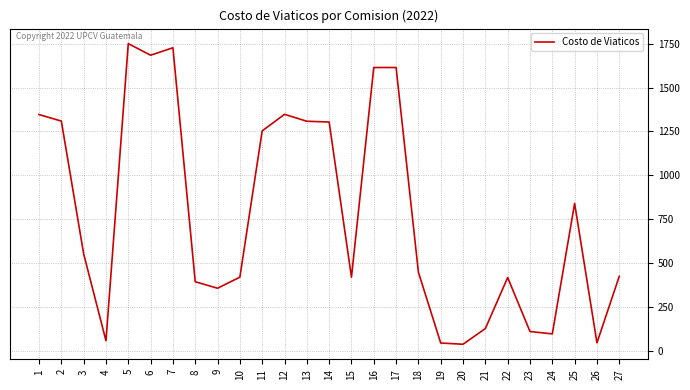

The value at 7 is 1726.5. True or false?

True